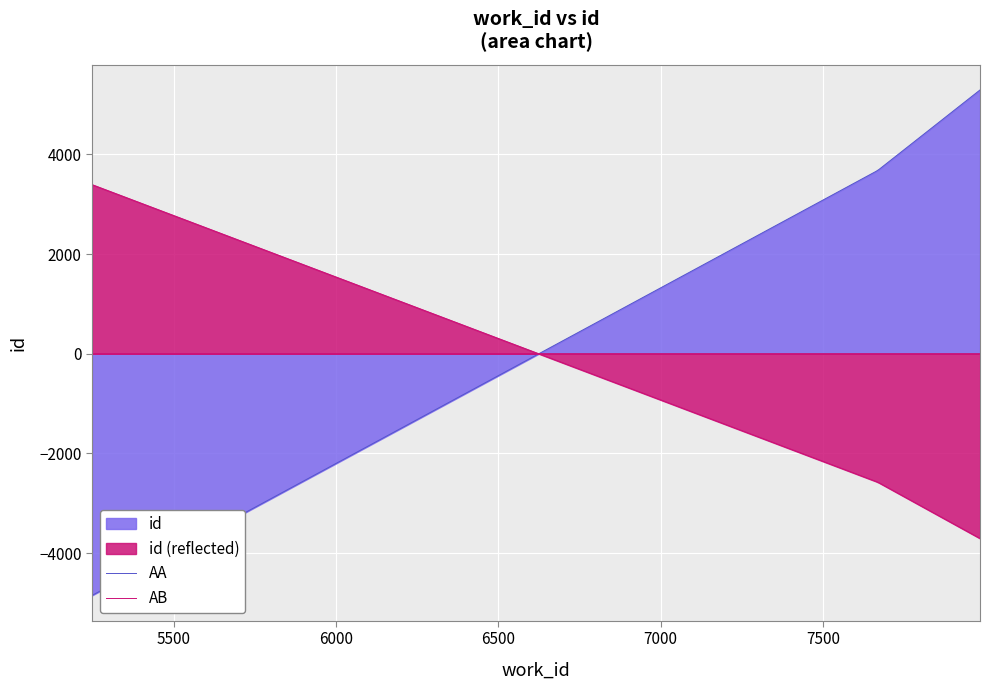

List the series in order of their peak value, highest first.

AA, AB